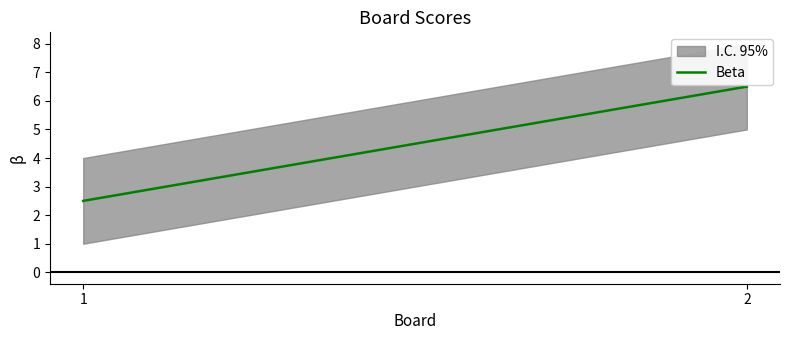

True or false: the data shows 2.5 at 1.

True